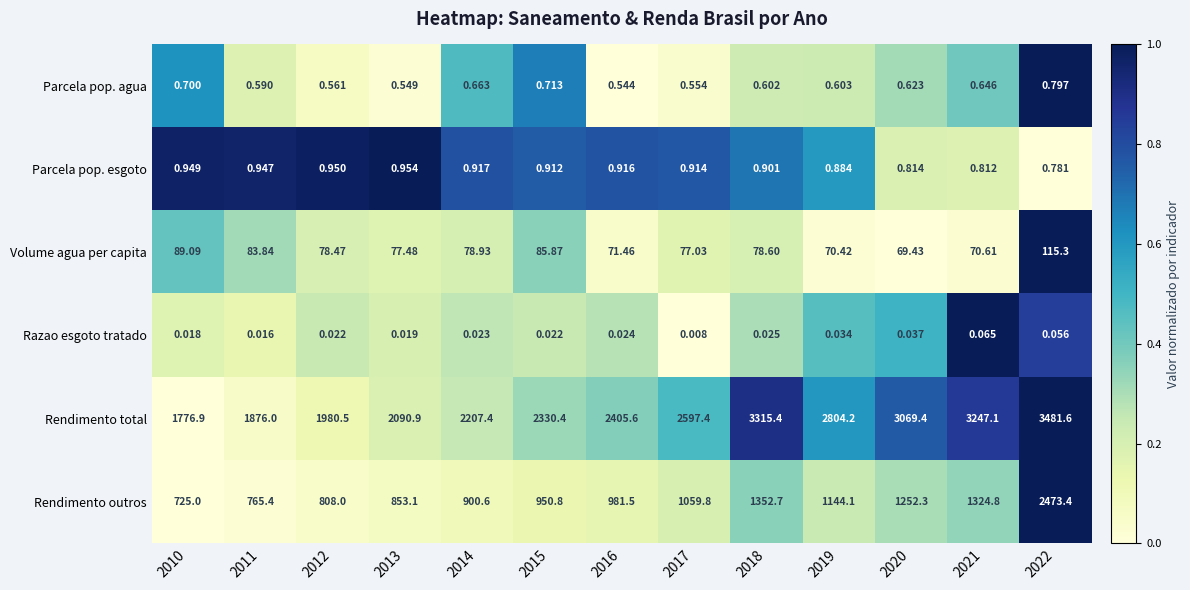

Count the number of categories in the chart.

13